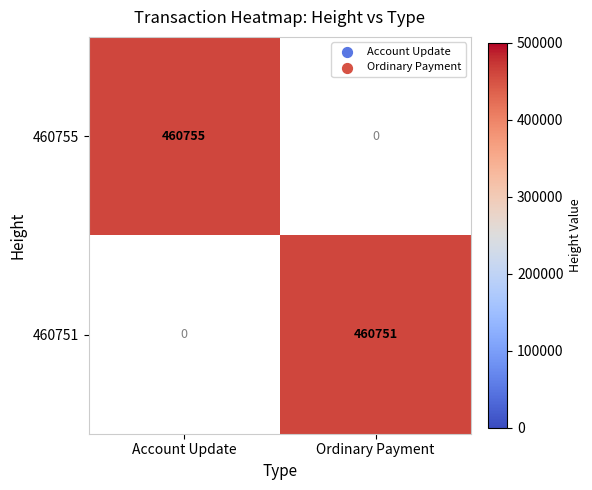

What is the smallest value displayed?

460751.0